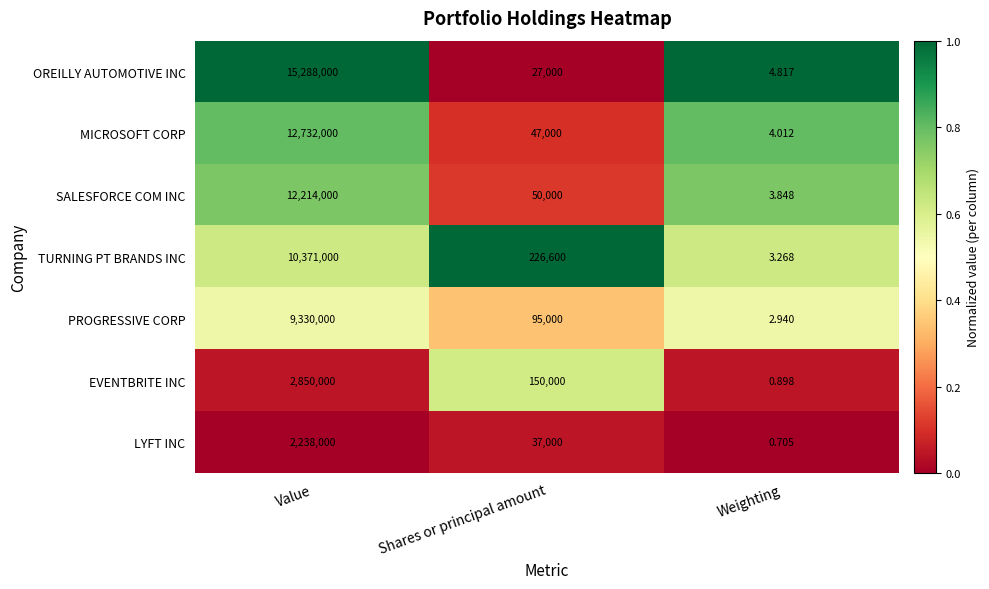

Which series has the largest total across all categories?

OREILLY AUTOMOTIVE INC